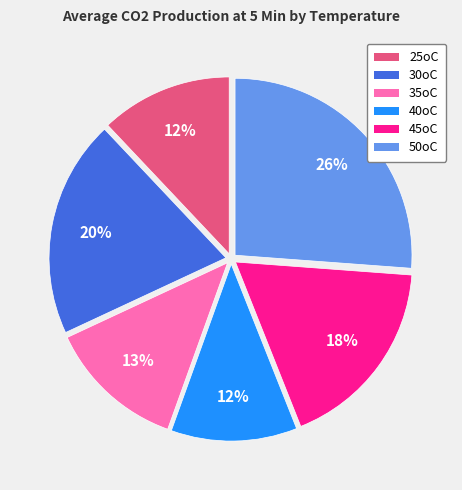

What is the largest slice in the pie chart?

50oC